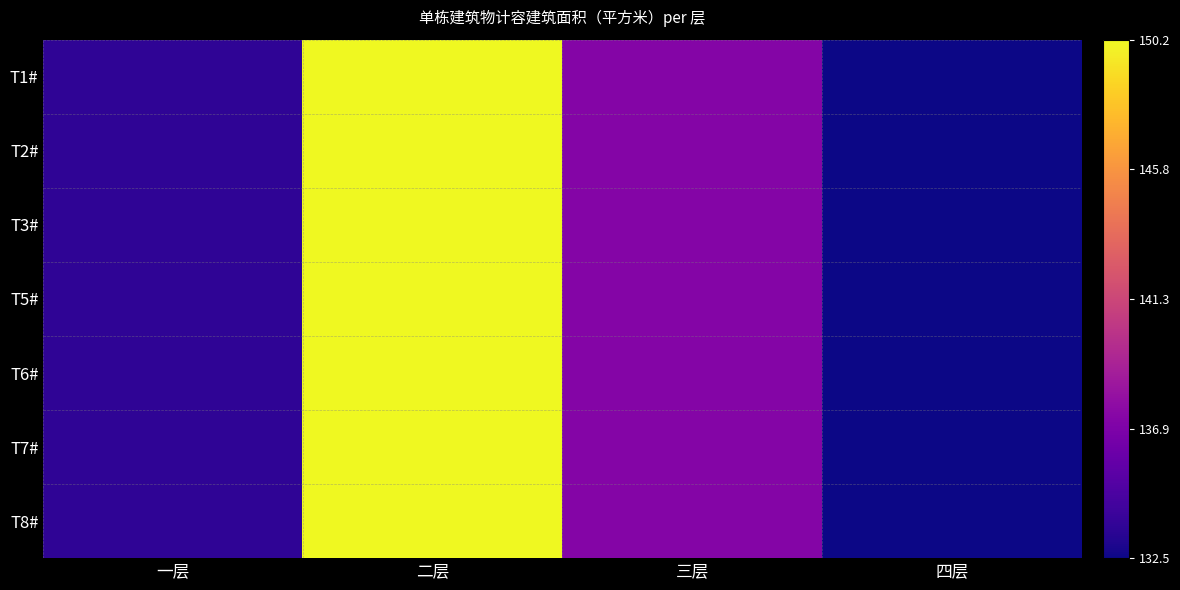

What is the total value across all series at 一层?

-382.5